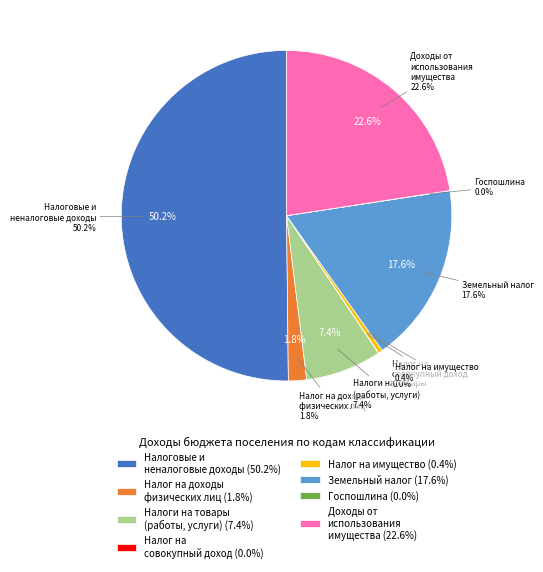

To the nearest percent, what is the combined percentage of ДОХОДЫ ОТ ИСПОЛЬЗОВАНИЯ ИМУЩЕСТВА and Налог на доходы физических лиц?

24%